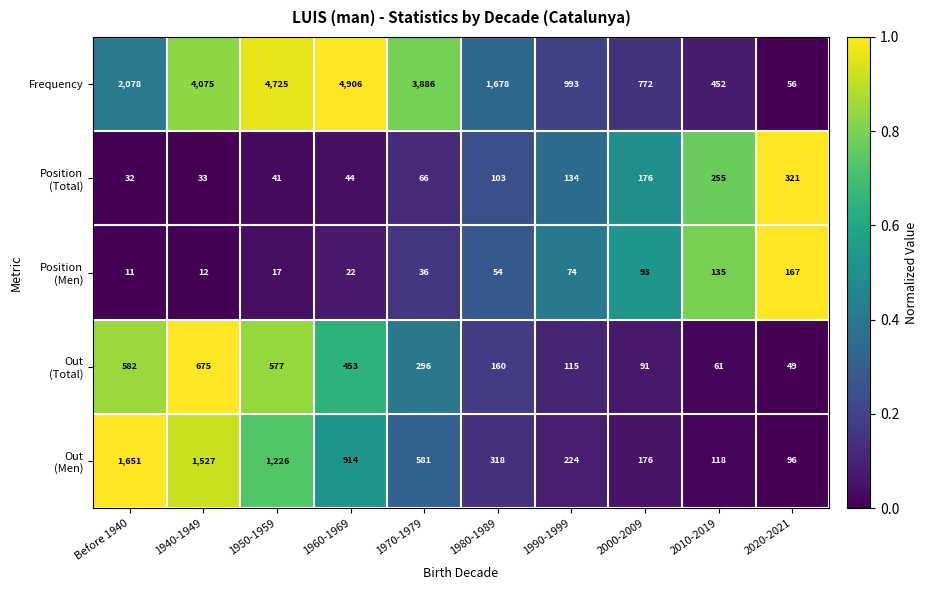

What is the difference between the highest and lowest values at 1970-1979?

3850